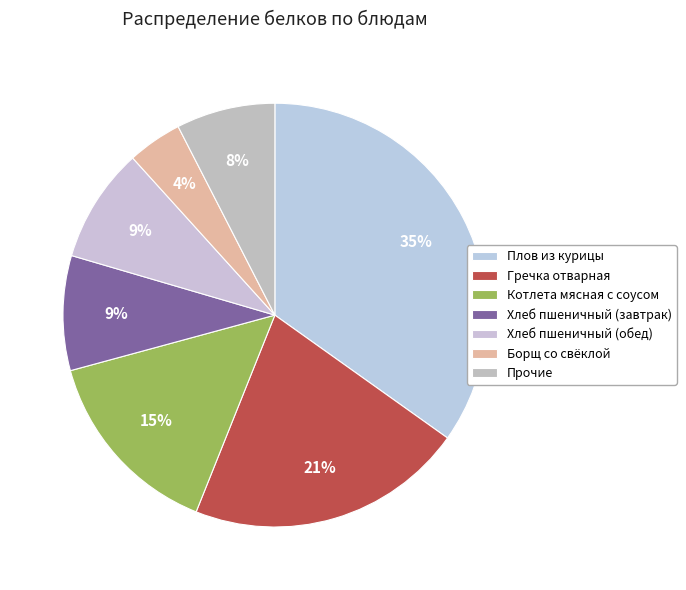

What is the largest slice in the pie chart?

Плов из курицы